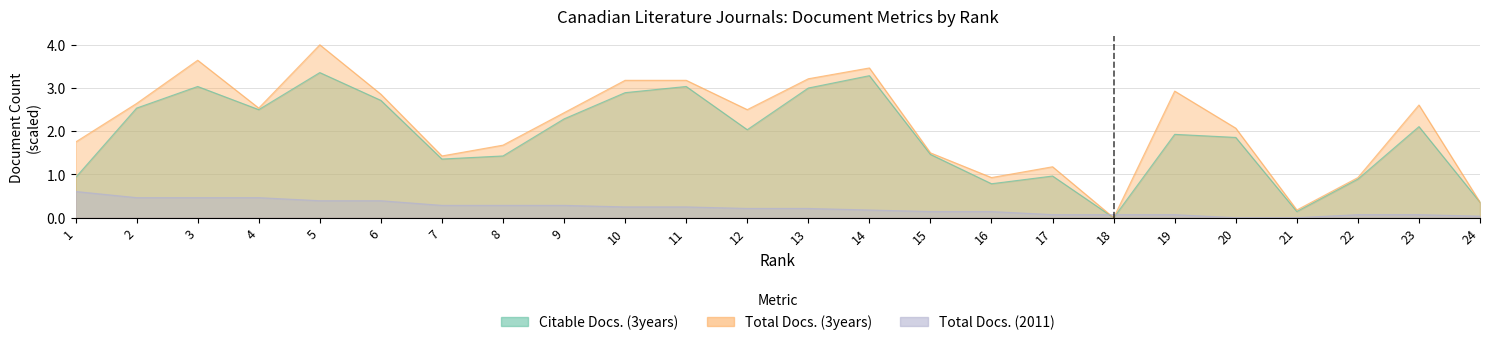

True or false: Total Docs. (3years) has a value of 1.4 at 4.

False